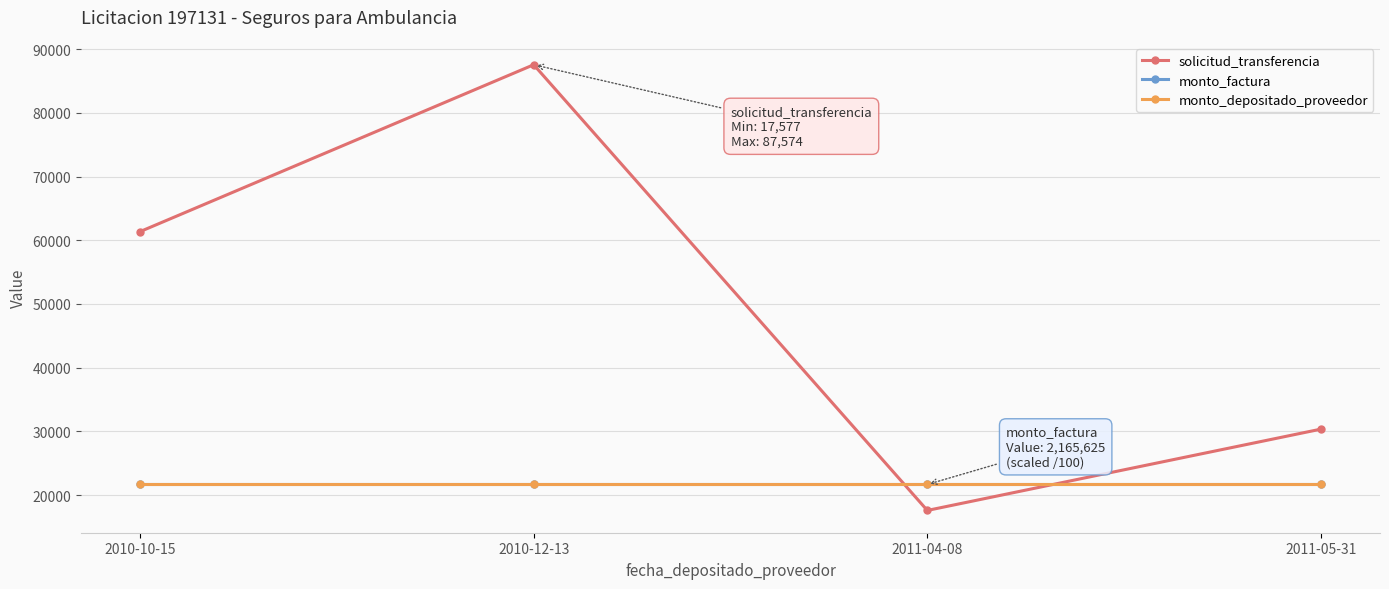

Which category has the highest value across all series?

2010-12-13